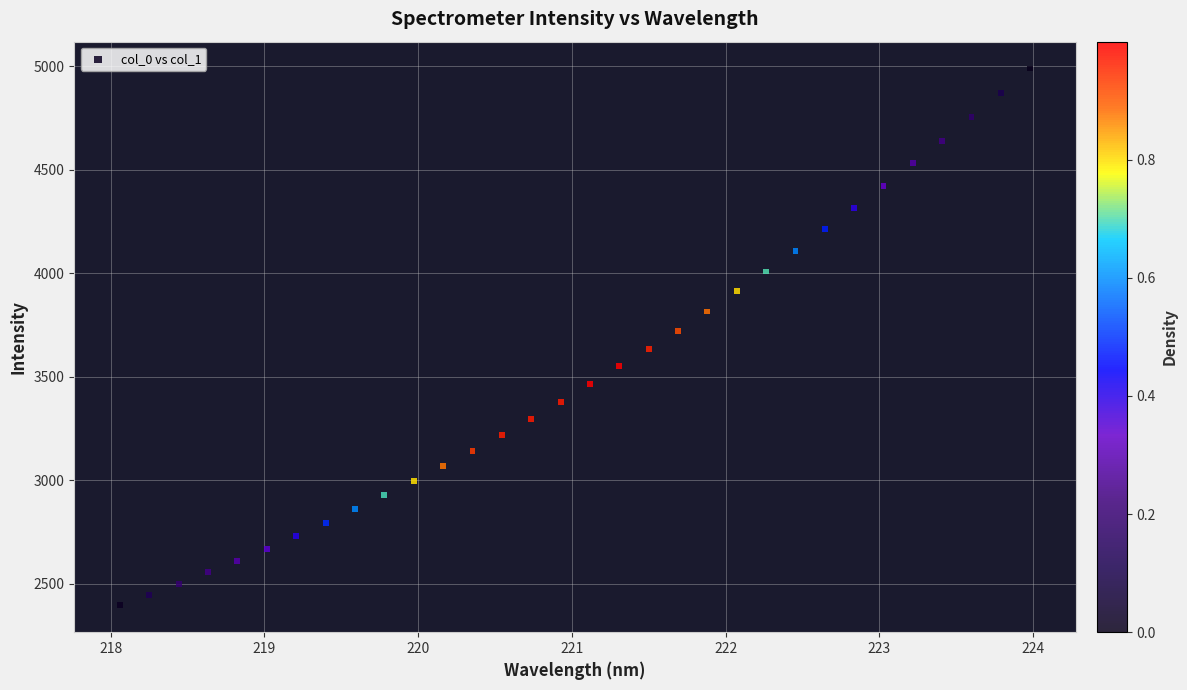

What is the range of Y values (max minus min)?

2592.8